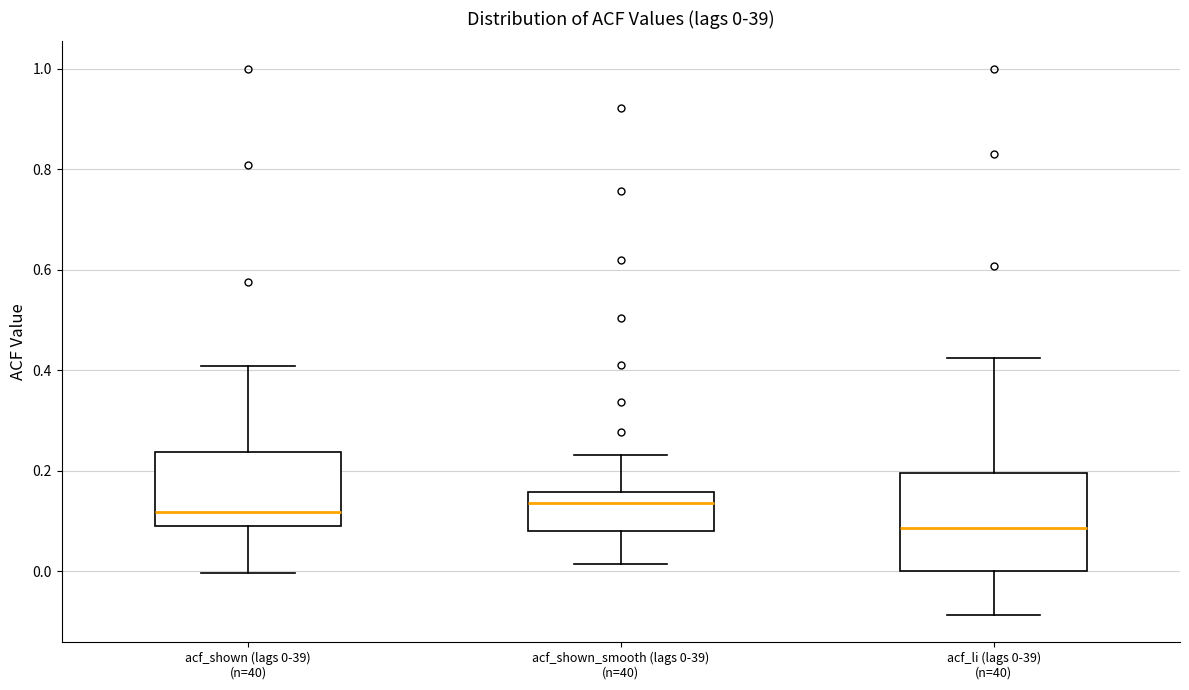

Which box has the lowest median line?

acf_li (lags 0-39) (n=40)